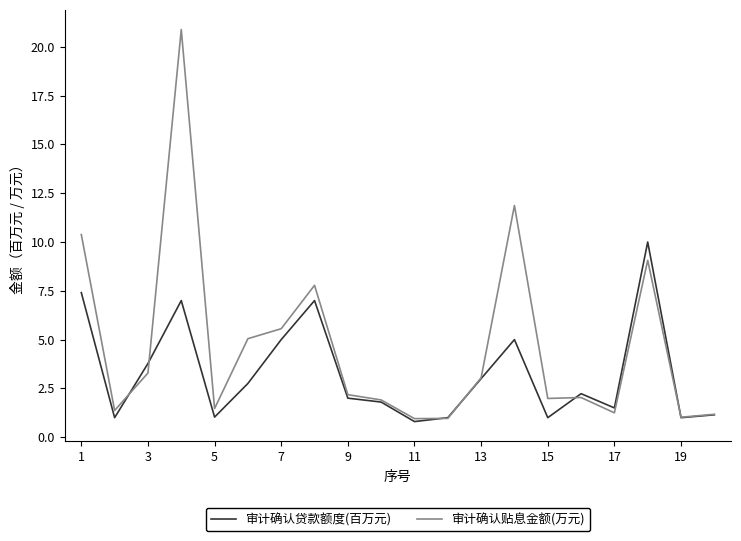

List the series in order of their peak value, highest first.

审计确认贴息金额(万元), 审计确认贷款额度(百万元)